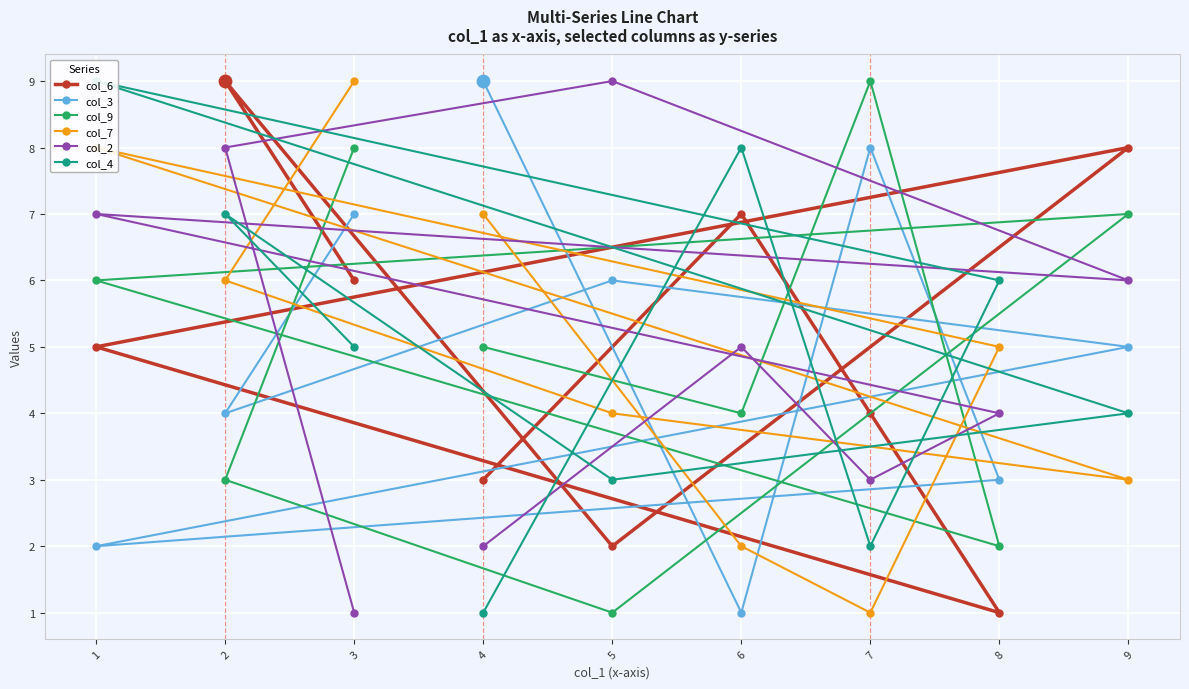

Which series reaches the maximum Y coordinate?

col_6